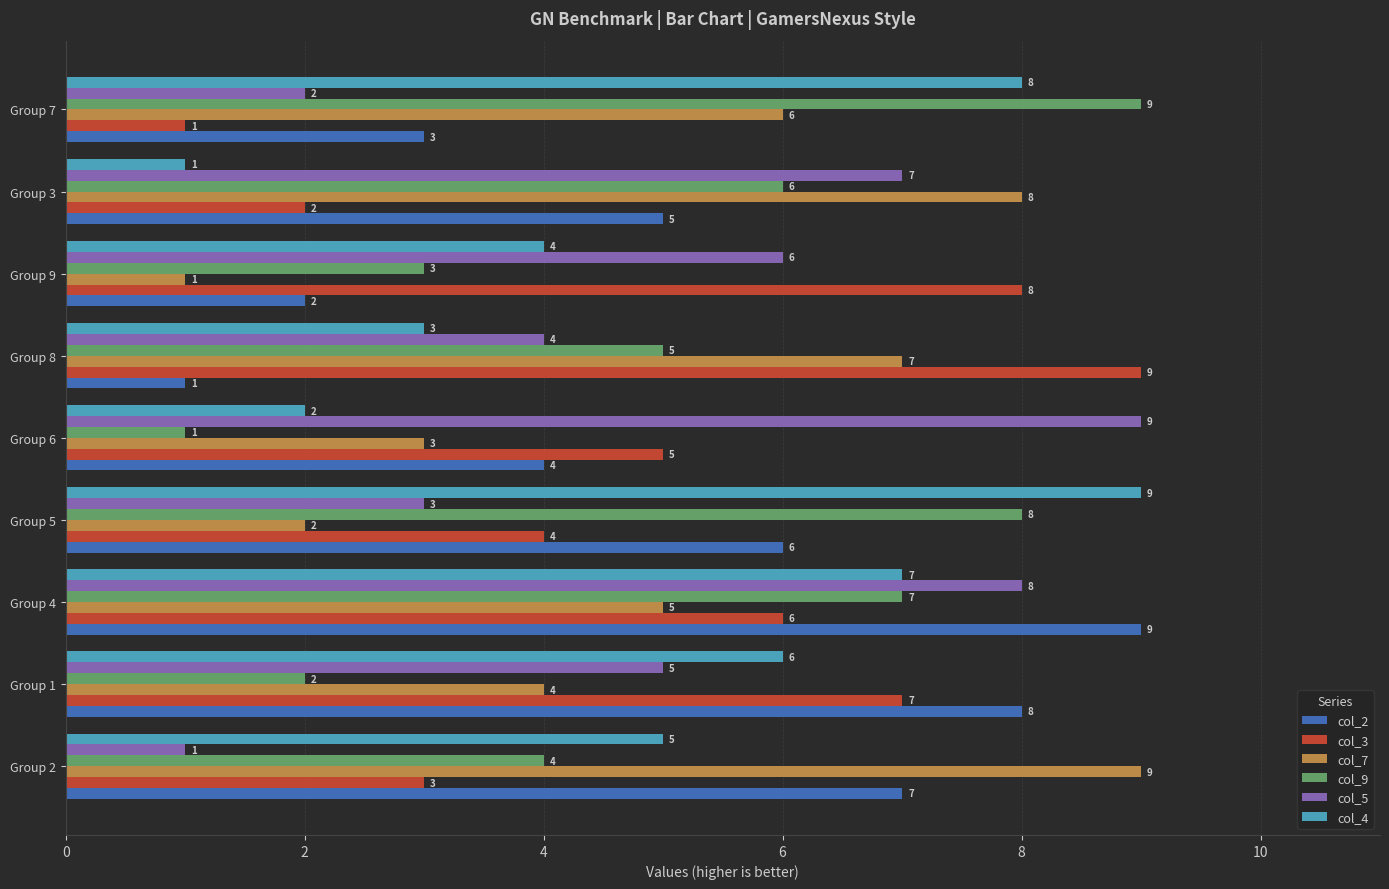

Rank the categories by col_2 value from lowest to highest.

Group 8, Group 9, Group 7, Group 6, Group 3, Group 5, Group 2, Group 1, Group 4